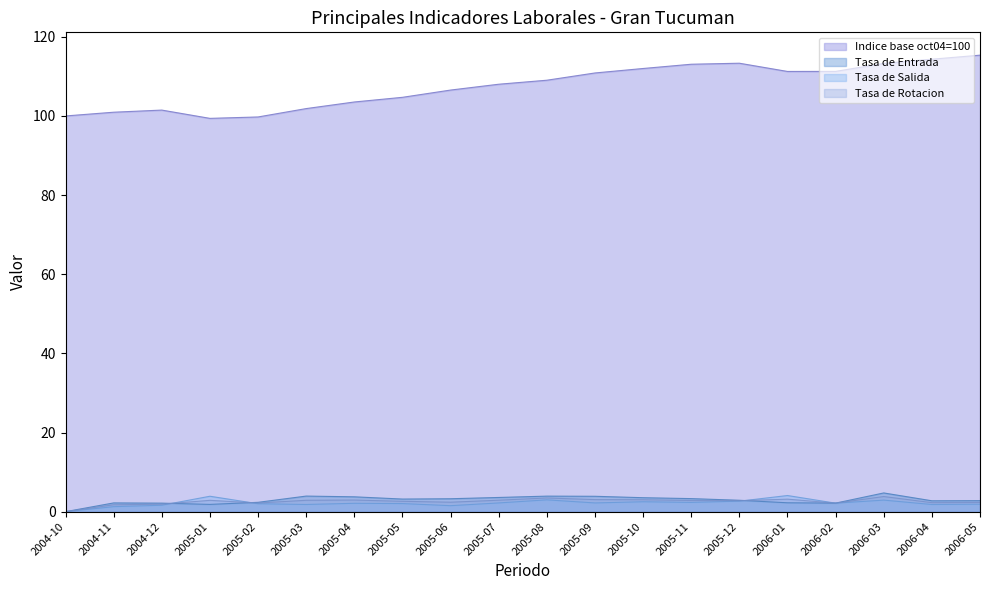

How many categories are shown in the chart?

20